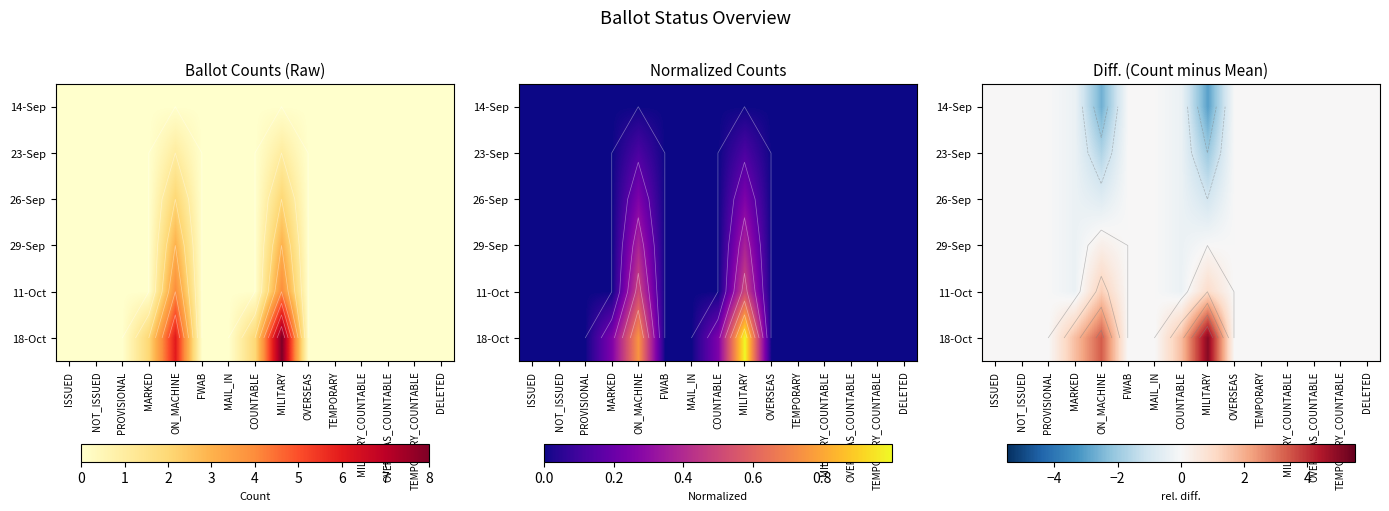

Rank the series at NOT_ISSUED from highest to lowest value.

14-Sep, 23-Sep, 26-Sep, 29-Sep, 11-Oct, 18-Oct